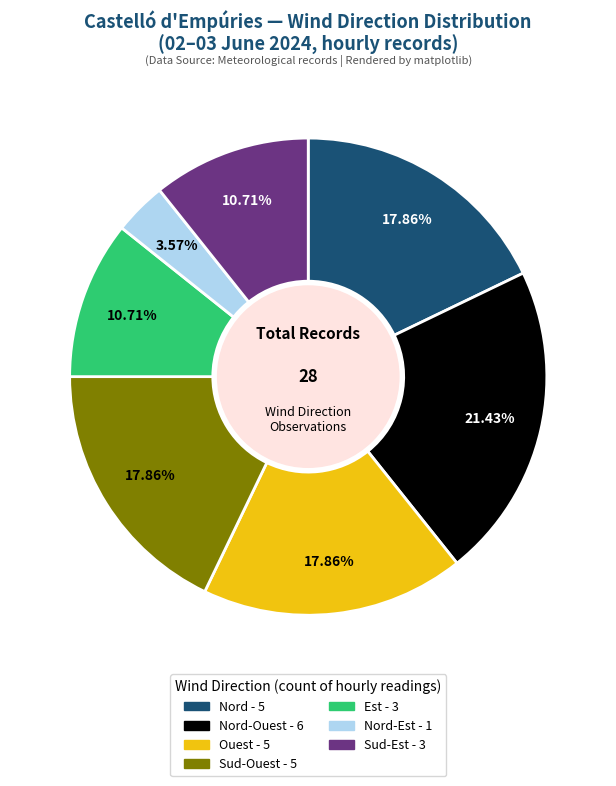

Is there a majority slice in this chart?

No